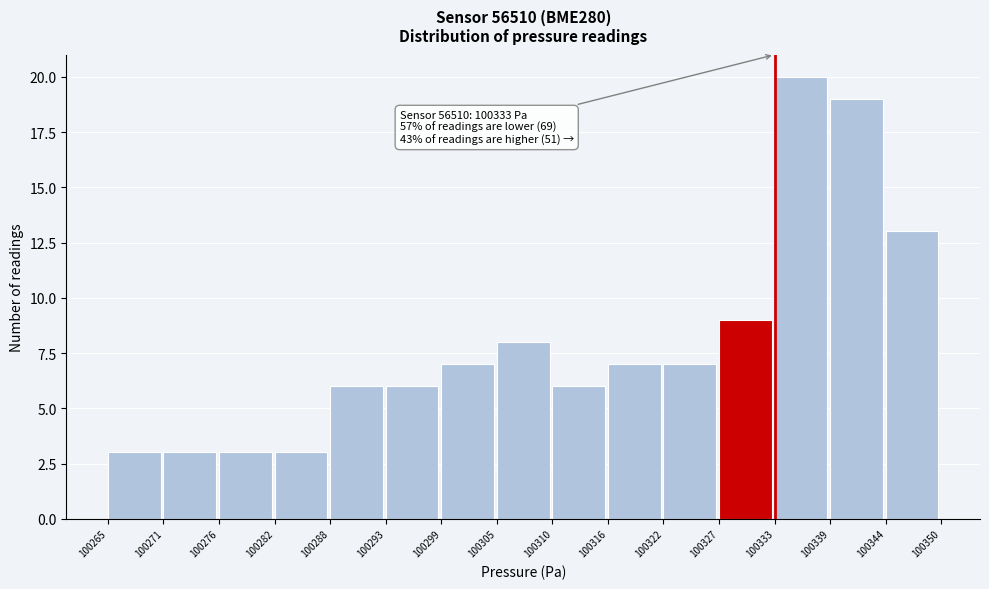

Which range on the x-axis has the tallest bar?

100333 to 100339